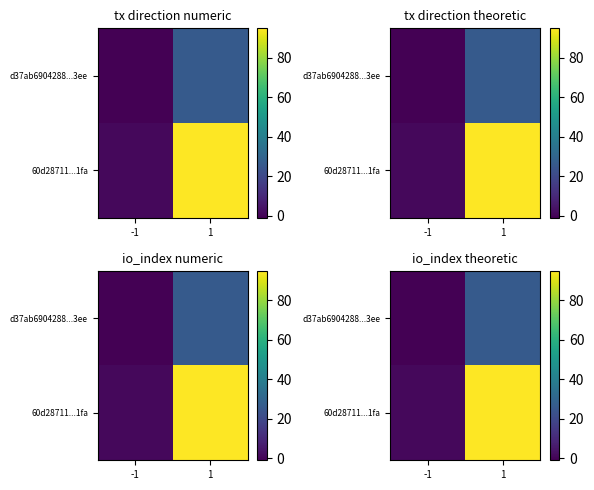

What is the difference between the 60d28711...1fa values at 1 and -1?

94